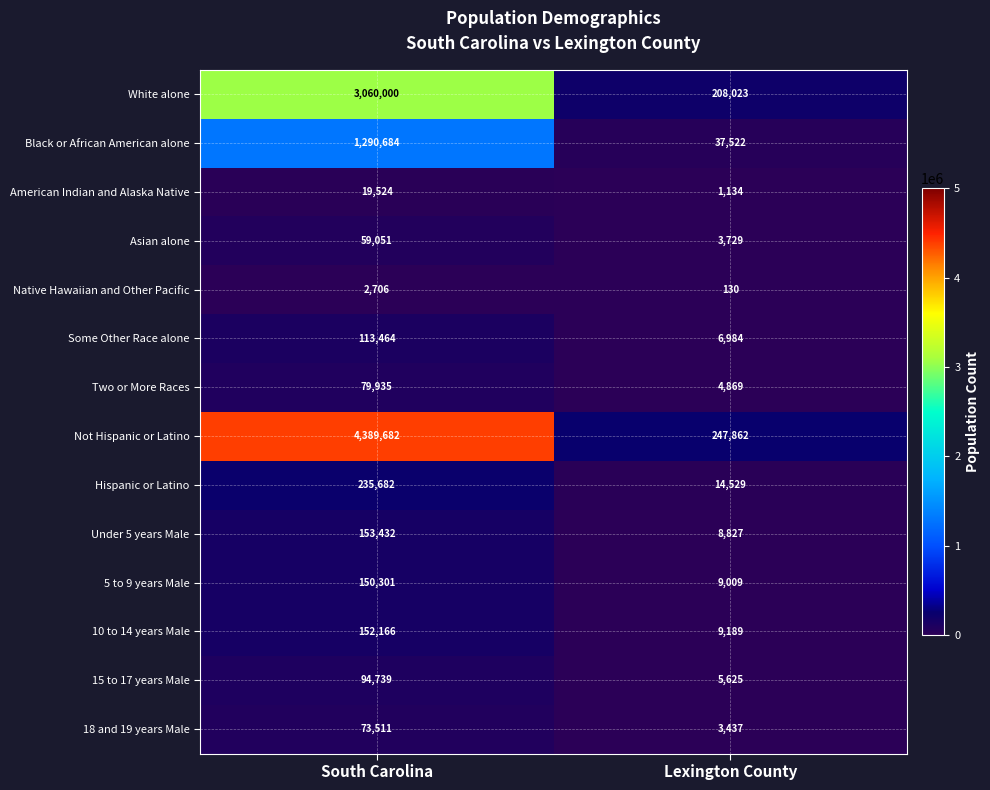

How many data points does each series have?

2